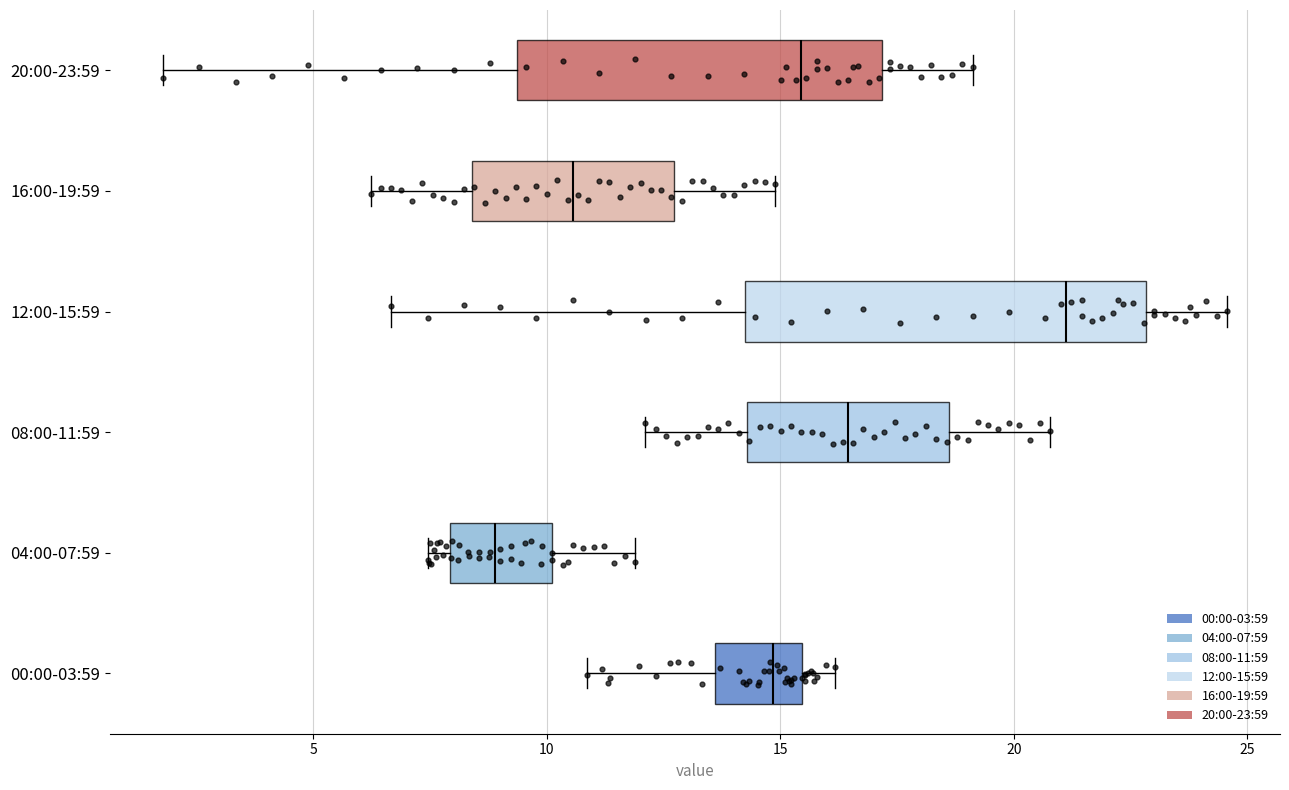

Reading bottom to top, transcribe this box plot: for each box, give where its median line is, the range the box spans, and where its two whiskers end, as read against the x-axis. The values are not printed on the chart, so give them approximately, as read against the axis.

00:00-03:59: median 15.0, box 13.5 to 15.5, whiskers 11.0 to 16.0
04:00-07:59: median 9.0, box 8.0 to 10.0, whiskers 7.5 to 12.0
08:00-11:59: median 16.5, box 14.5 to 18.5, whiskers 12.0 to 21.0
12:00-15:59: median 21.0, box 14.5 to 23.0, whiskers 6.5 to 24.5
16:00-19:59: median 10.5, box 8.5 to 12.5, whiskers 6.0 to 15.0
20:00-23:59: median 15.5, box 9.5 to 17.0, whiskers 2.0 to 19.0